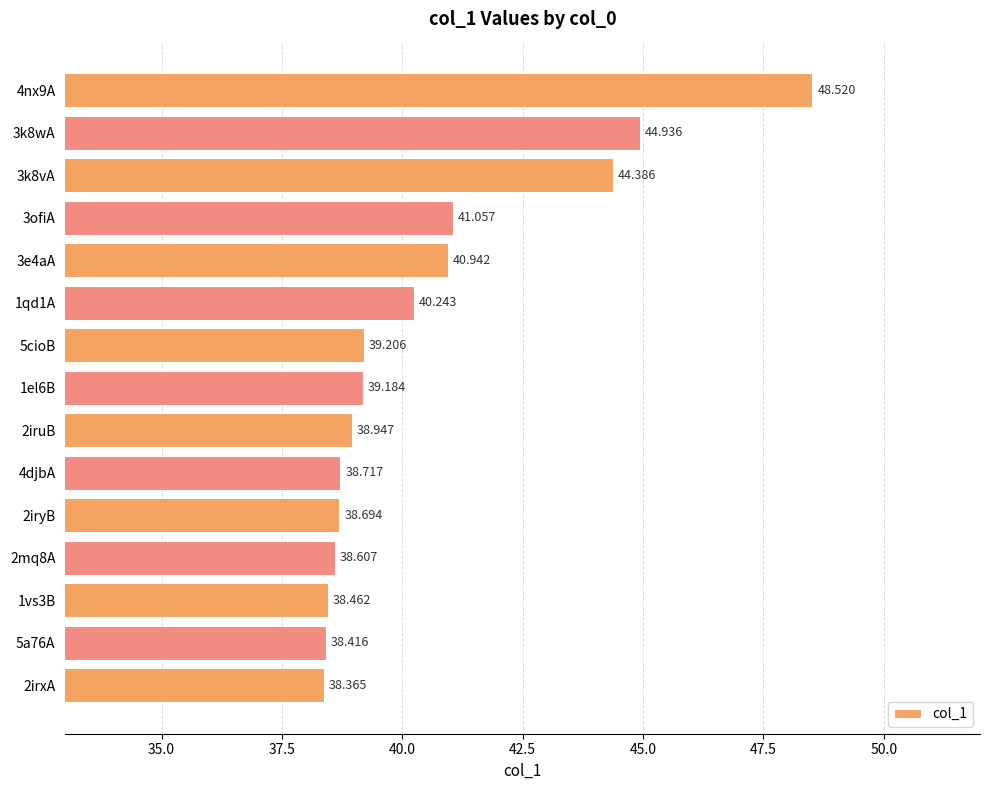

What is the sum of all values?

608.7